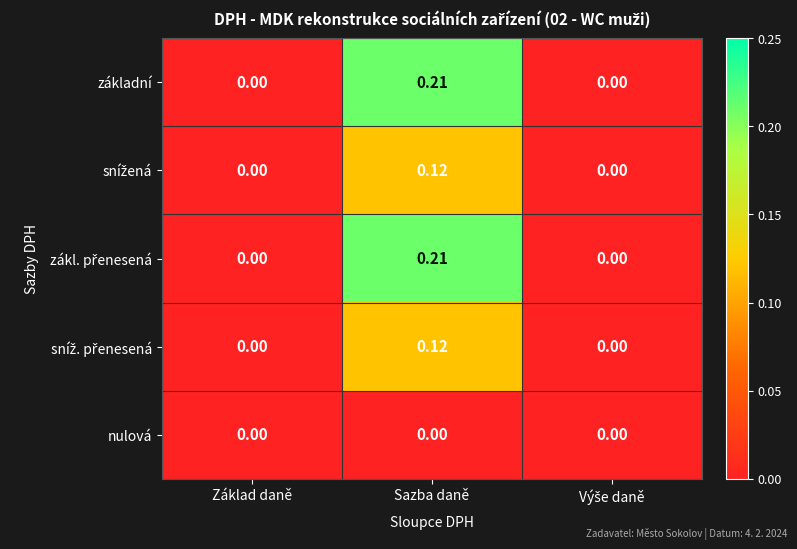

At which category is the sum across all series the highest?

Sazba daně